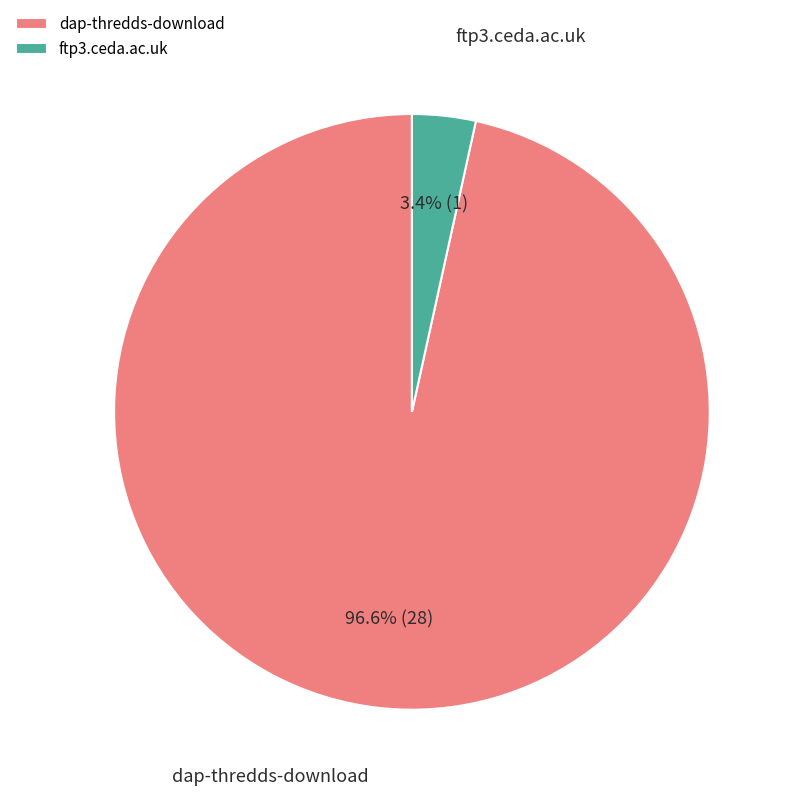

To the nearest percent, what is the combined percentage of ftp3.ceda.ac.uk and dap-thredds-download?

100%